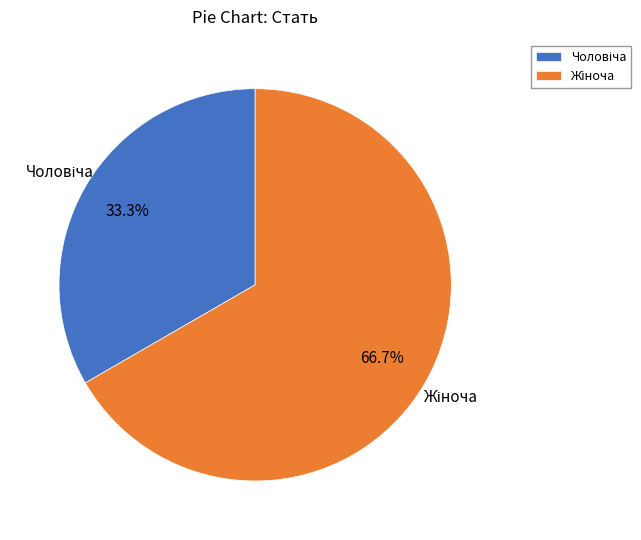

Does any single category account for the majority?

Yes